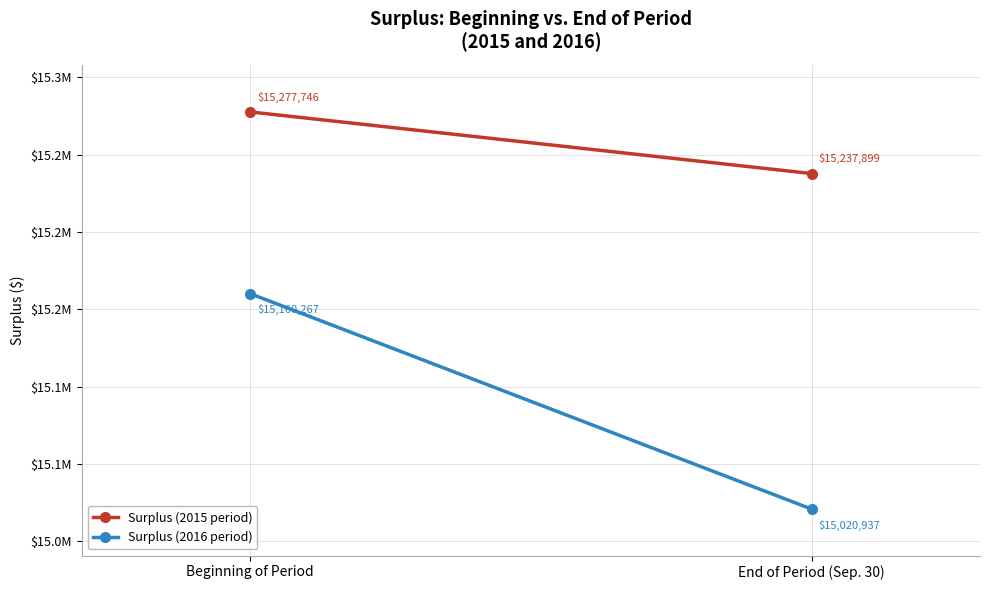

The value of Surplus (2015 period) at End of Period (Sep. 30) is 15237899. True or false?

True